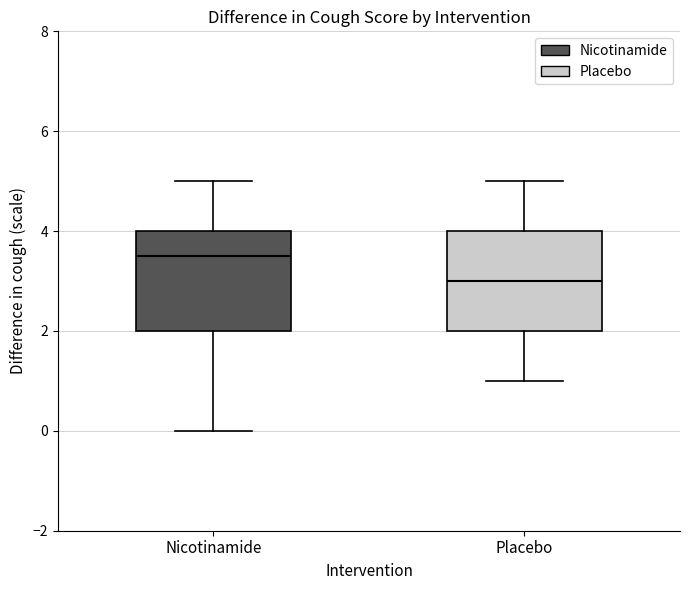

Reading left to right, transcribe this box plot: for each box, give where its median line is, the range the box spans, and where its two whiskers end, as read against the y-axis. The values are not printed on the chart, so give them approximately, as read against the axis.

Nicotinamide: median 3.6, box 2.0 to 4.0, whiskers 0.0 to 5.0
Placebo: median 3.0, box 2.0 to 4.0, whiskers 1.0 to 5.0